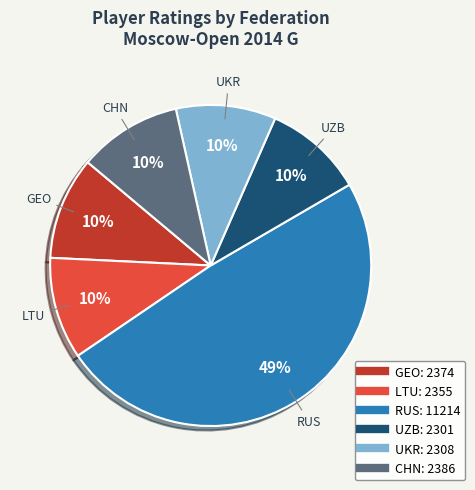

Which slice is the largest?

RUS